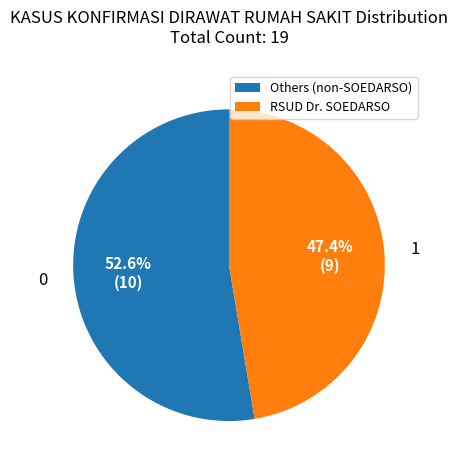

Combined, do Others (non-SOEDARSO) and RSUD Dr. SOEDARSO account for over 50%?

Yes